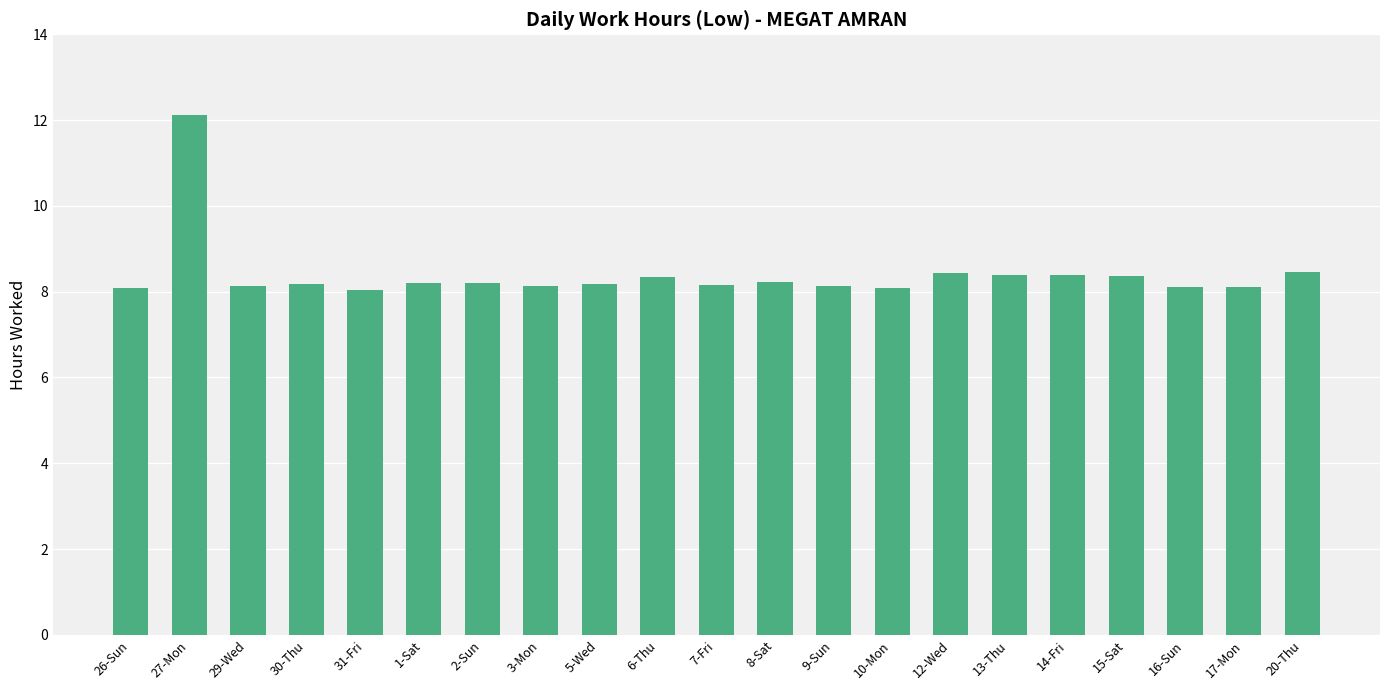

Does the chart contain stacked bars?

No